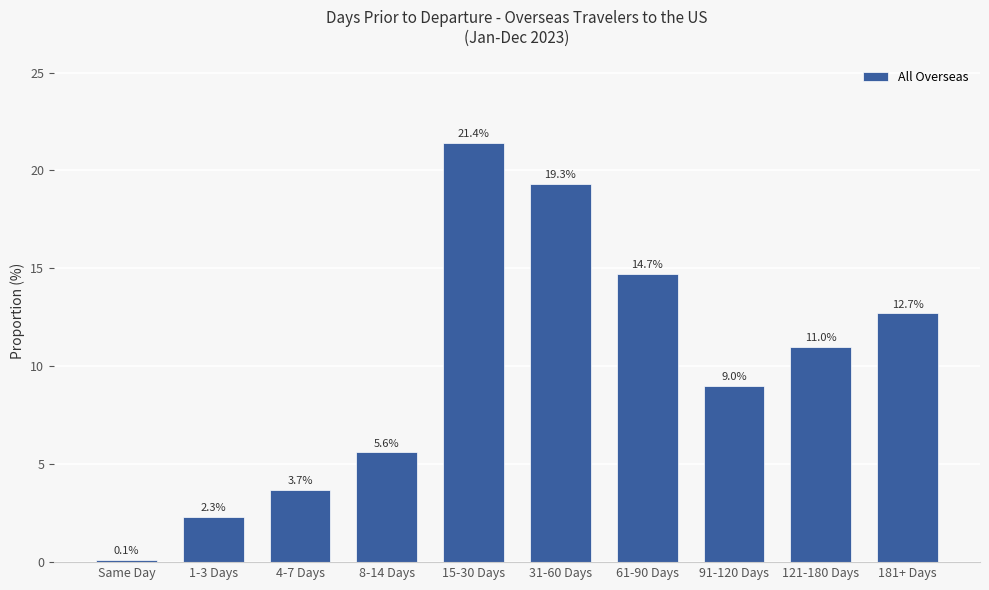

How many categories are shown in the chart?

10